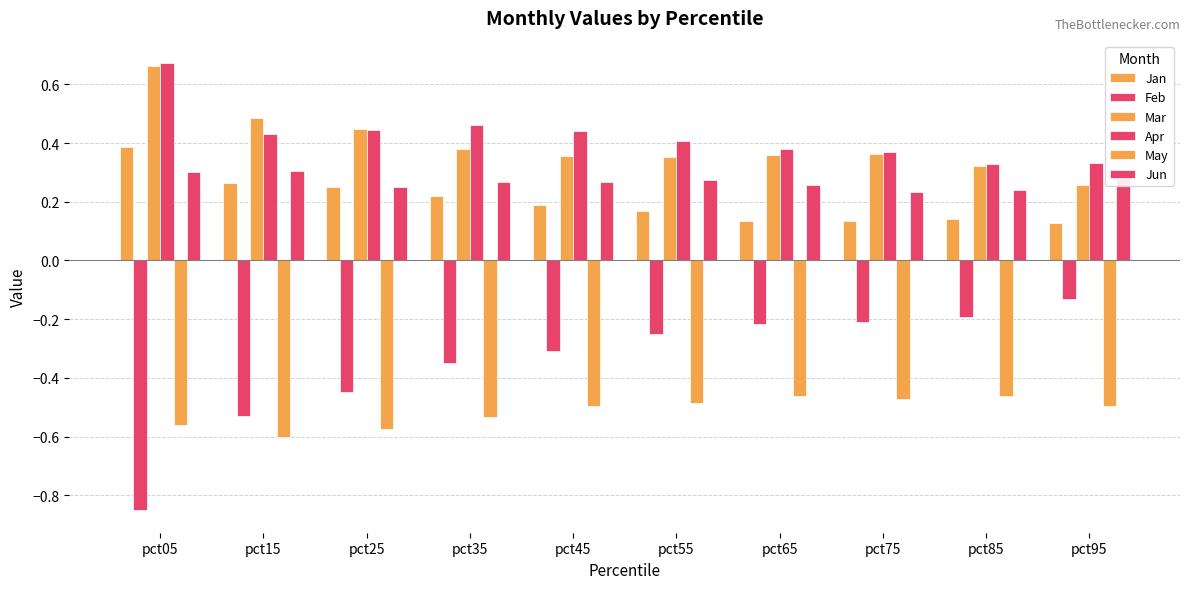

What is the total value across all series at pct45?

0.5